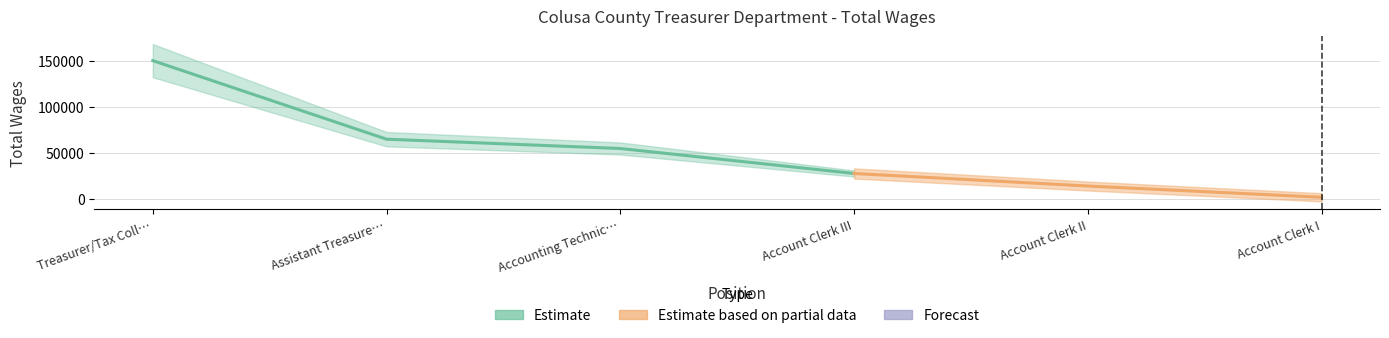

What is the average value?

52157